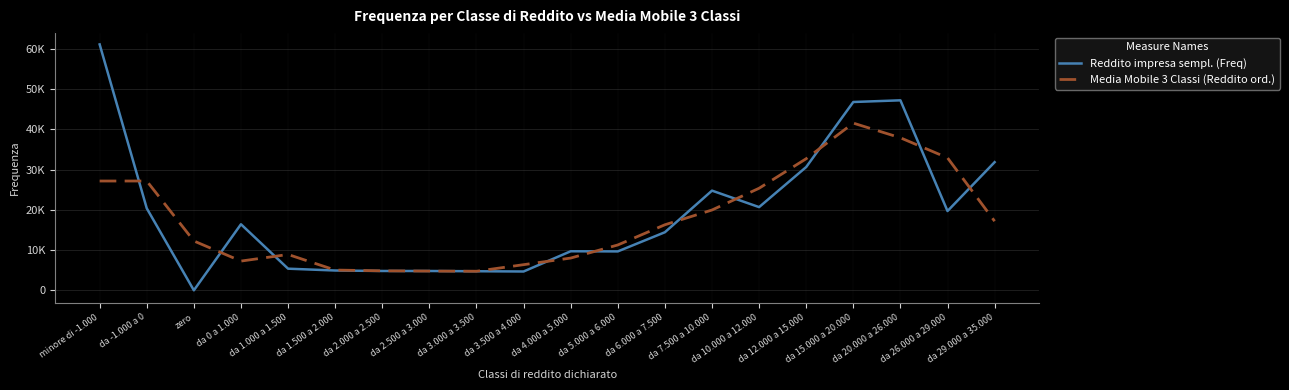

List the series in order of their overall mean, highest first.

Reddito impresa sempl. (Freq), Media Mobile 3 Classi (Reddito ord.)